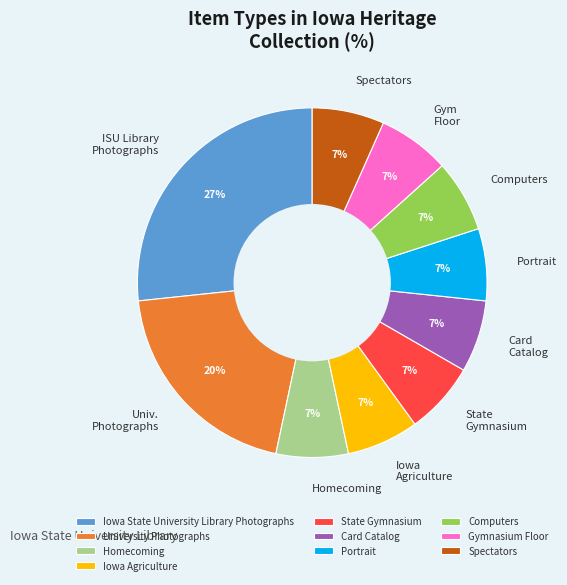

Count the number of slices in the pie.

10